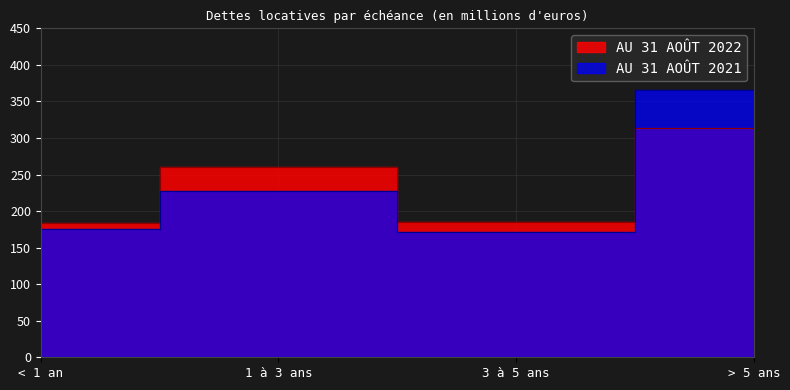

Is the value of AU 31 AOÛT 2021 at 1 à 3 ans greater than the value of AU 31 AOÛT 2022 at 1 à 3 ans?

No